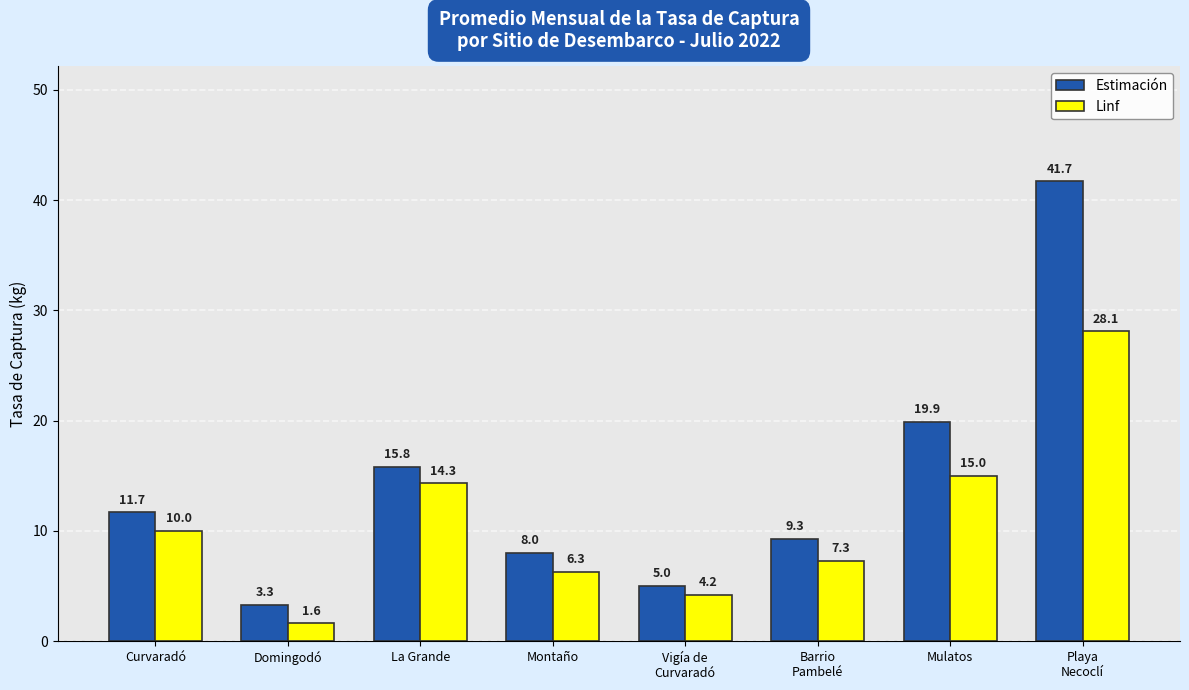

True or false: Estimación has a value of 9.3 at Barrio
Pambelé.

True